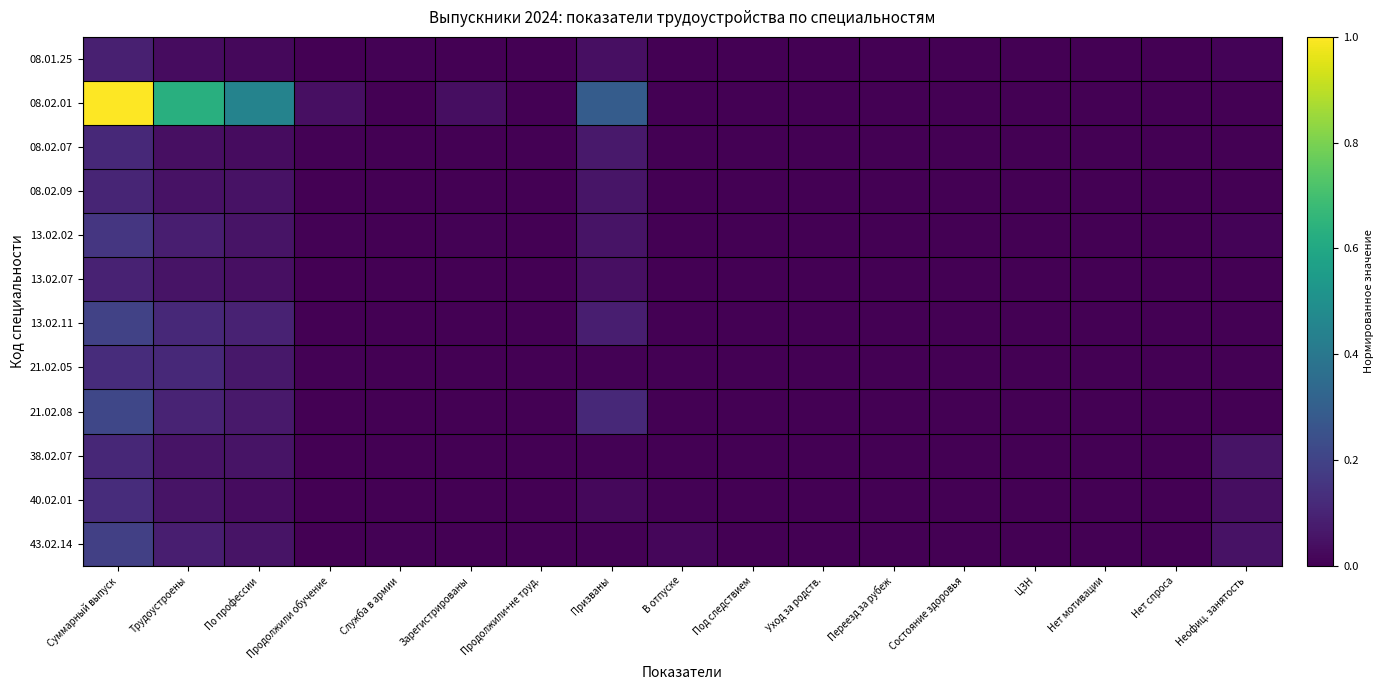

At how many categories does at least one series exceed 0?

9